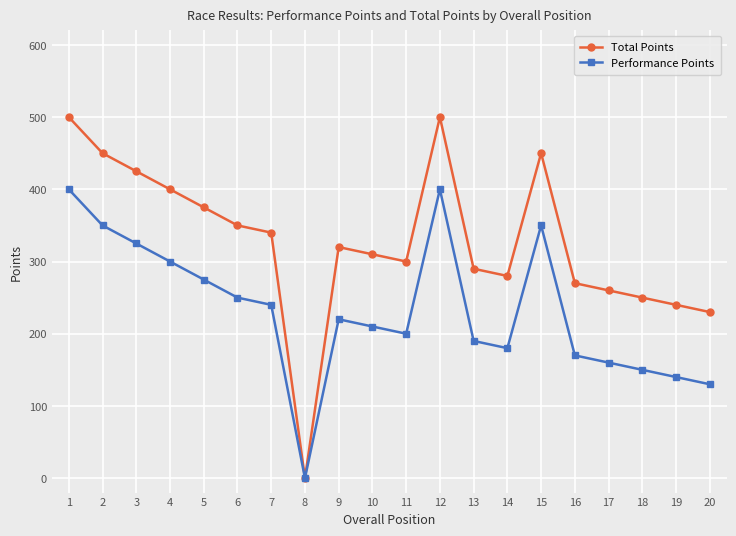

The Performance Points series shows 119 at 13. True or false?

False